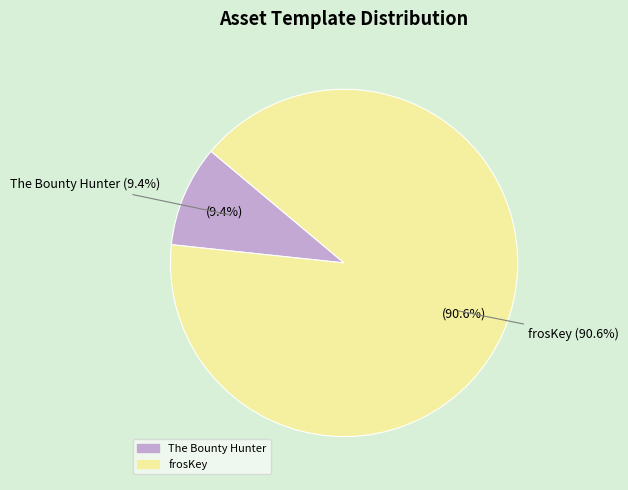

Rank the categories by value from lowest to highest.

The Bounty Hunter, frosKey